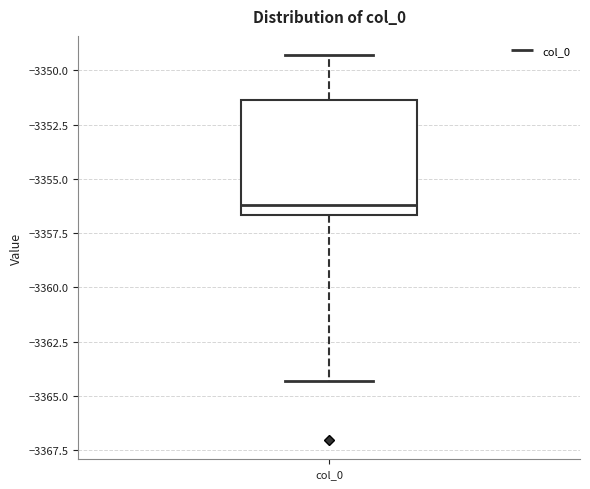

Where is the upper edge of the box for col_0 on the y-axis? The values are not printed on the chart, so give them approximately, as read against the axis.

-3351.5